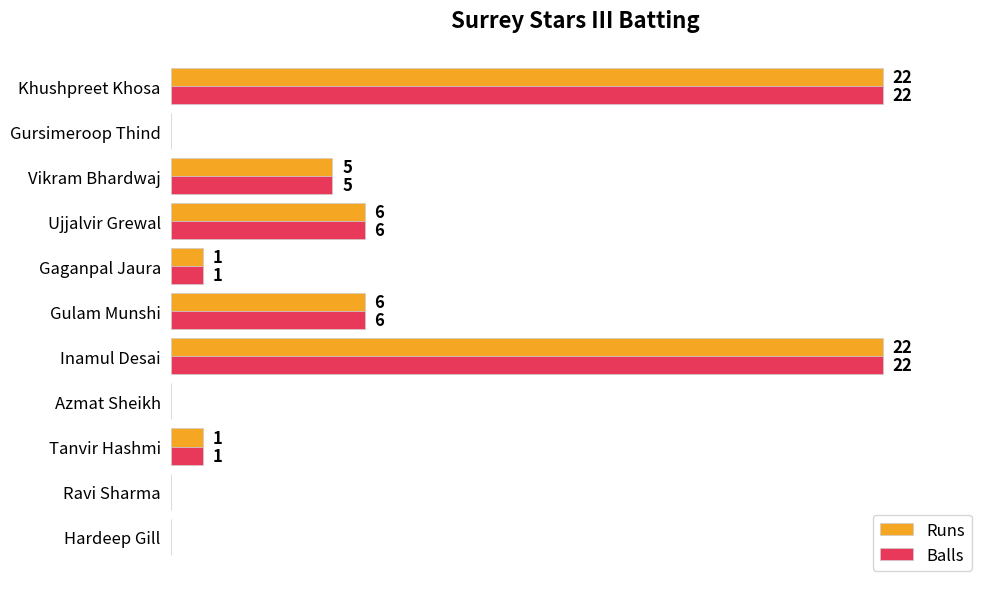

Is the value of Runs at Ujjalvir Grewal greater than the value of Balls at Ravi Sharma?

Yes